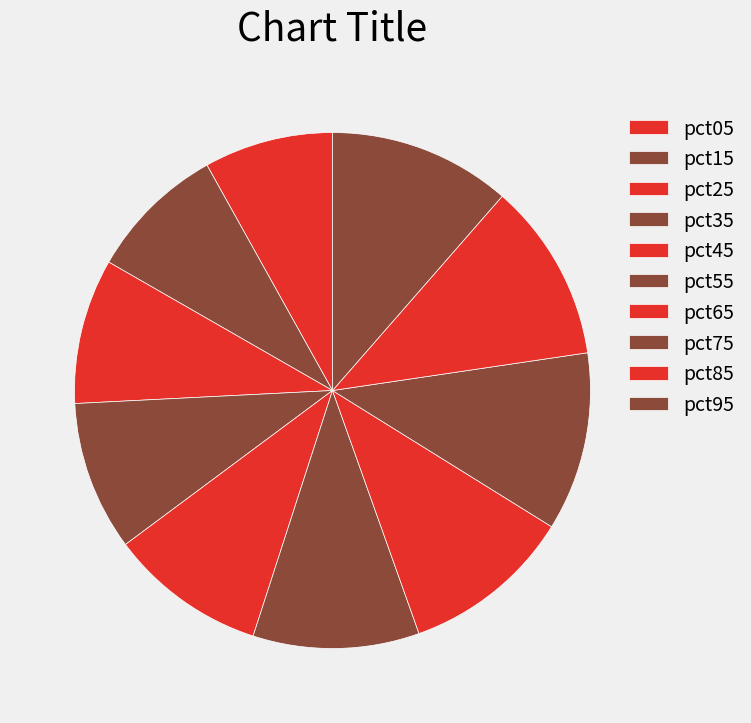

Which slice is the smallest?

pct05